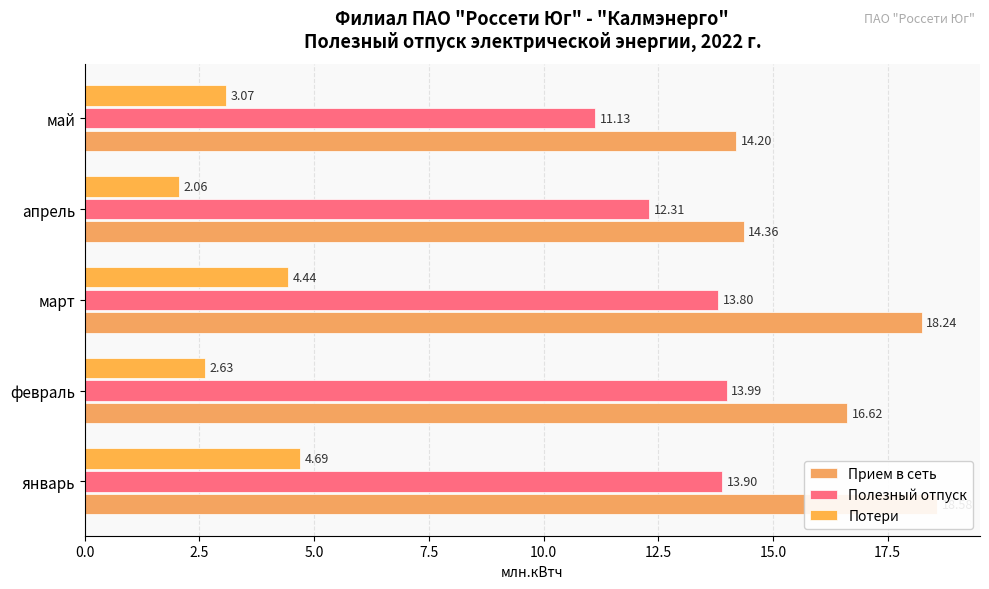

List the series in order of their overall mean, highest first.

Прием в сеть, Полезный отпуск, Потери